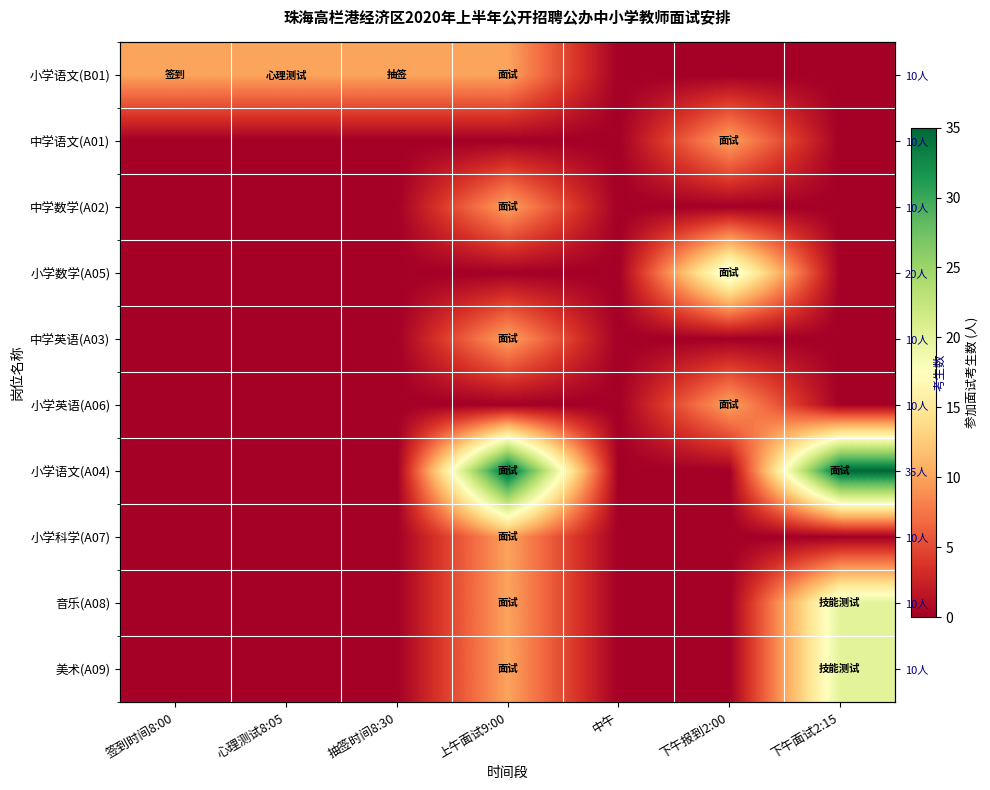

Count the number of data series in this chart.

10